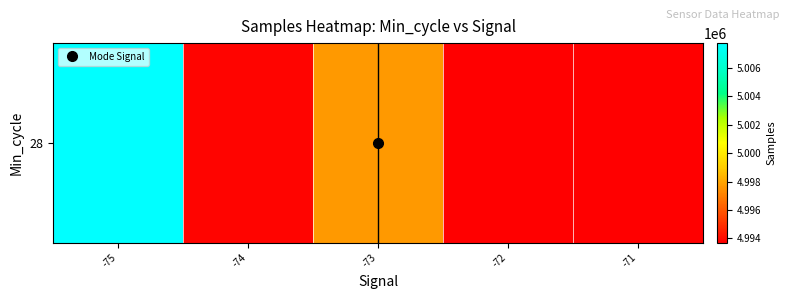

List the labels in order of value, largest first.

-75, -73, -74, -71, -72